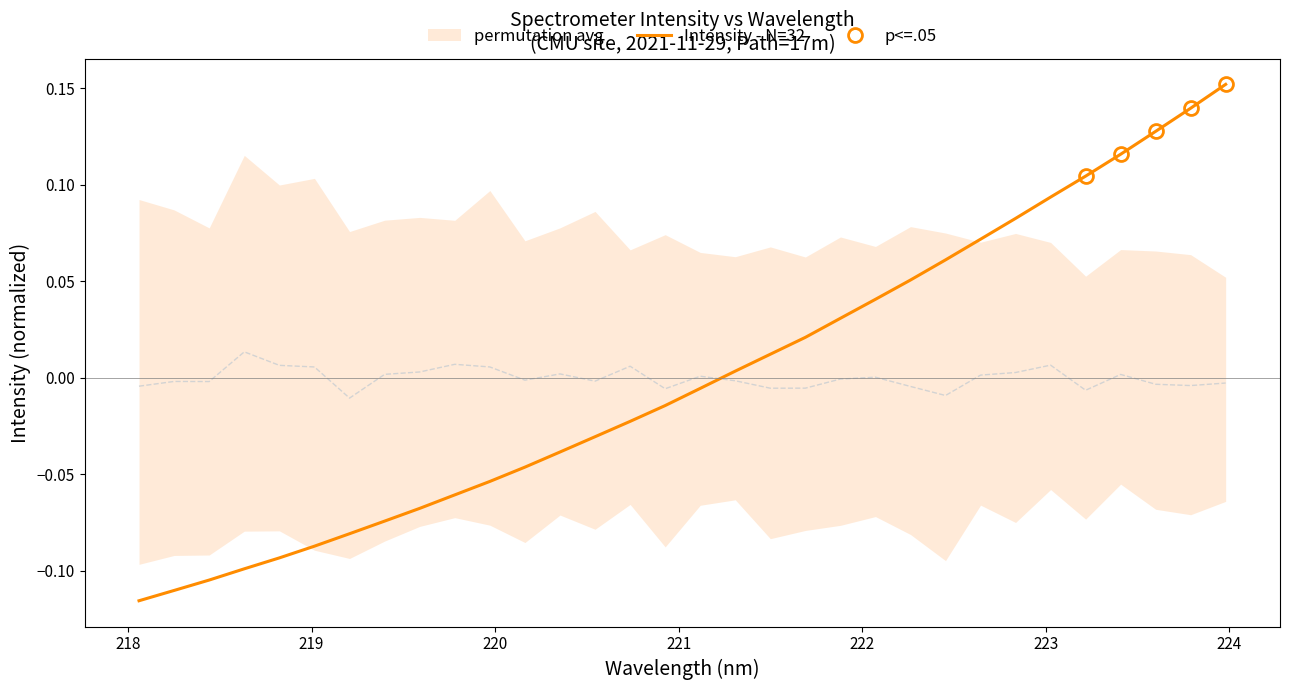

Is it true that the value at 23 is 0.1?

False